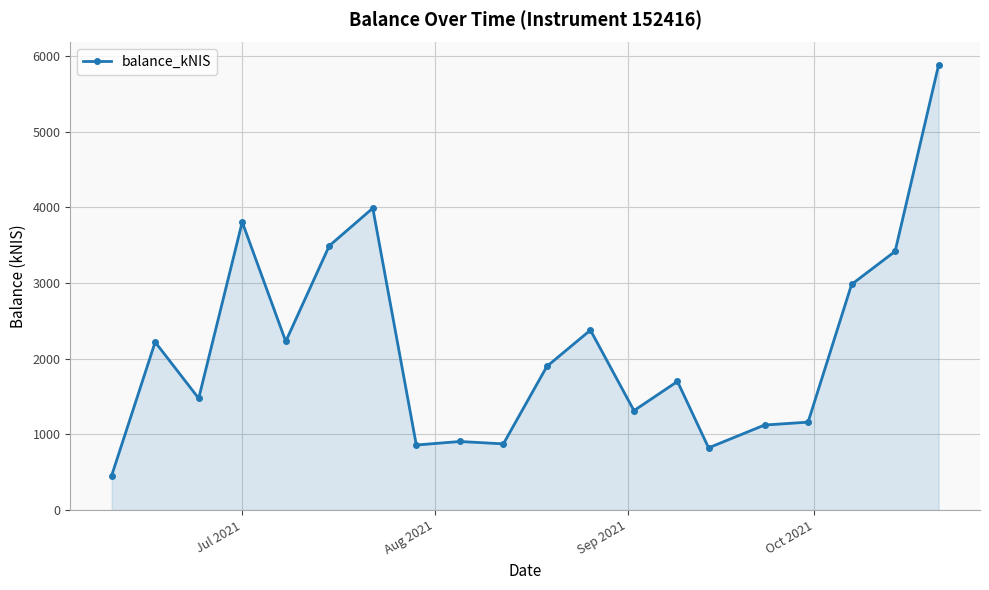

What is the maximum value shown in the chart?

5881.9